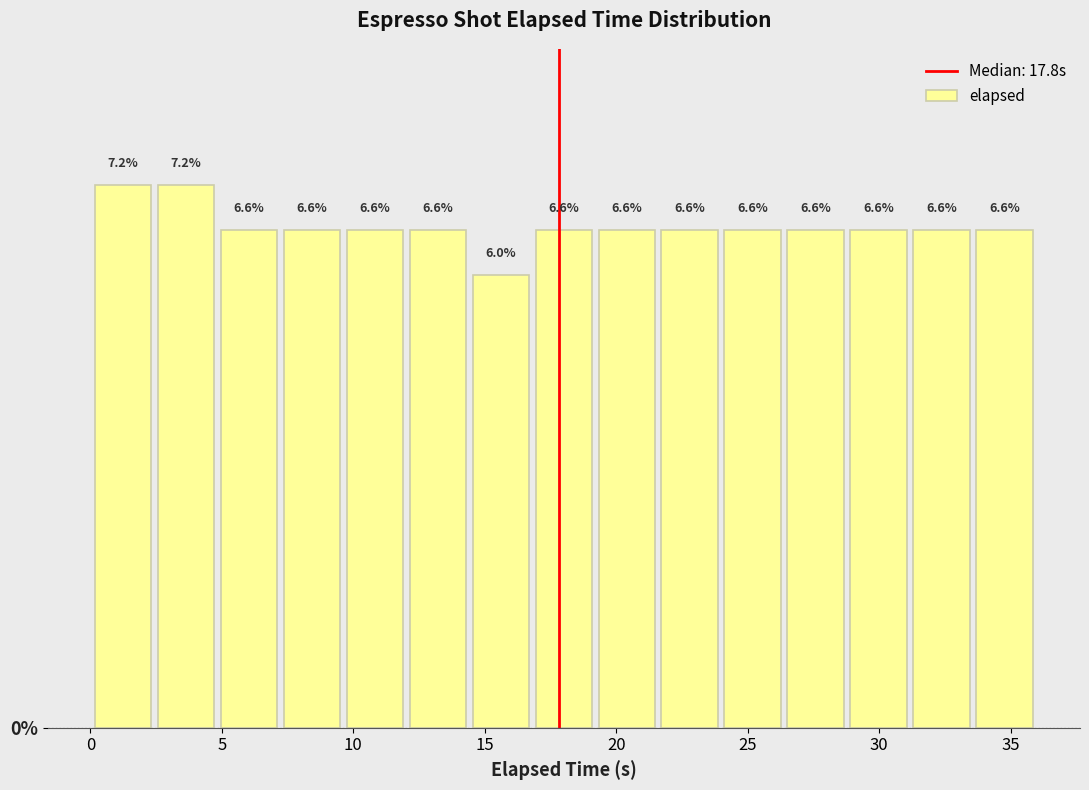

Reading left to right, transcribe this chart: for each bar, give the range it covers on the x-axis and its height. The bar edges are not printed on the chart, so give them approximately, as read against the axis.

0.0 to 2.5: 7.2
2.5 to 5.0: 7.2
5.0 to 7.0: 6.6
7.0 to 9.5: 6.6
9.5 to 12.0: 6.6
12.0 to 14.5: 6.6
14.5 to 17.0: 6.0
17.0 to 19.0: 6.6
19.0 to 21.5: 6.6
21.5 to 24.0: 6.6
24.0 to 26.5: 6.6
26.5 to 29.0: 6.6
29.0 to 31.0: 6.6
31.0 to 33.5: 6.6
33.5 to 36.0: 6.6